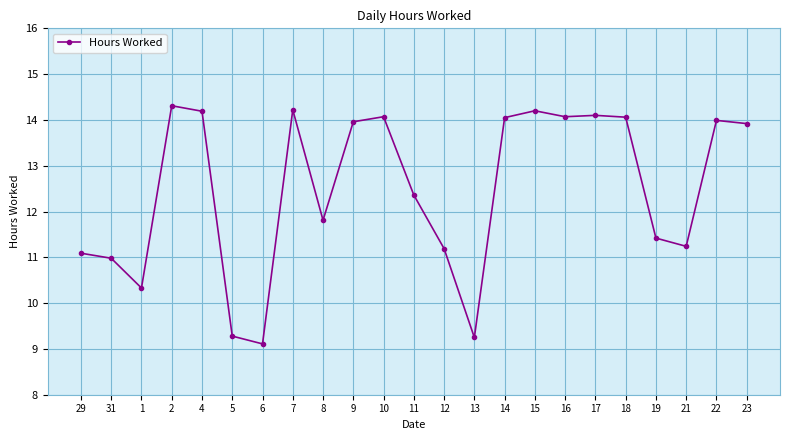

What is the label of the 15th point from the right?

8